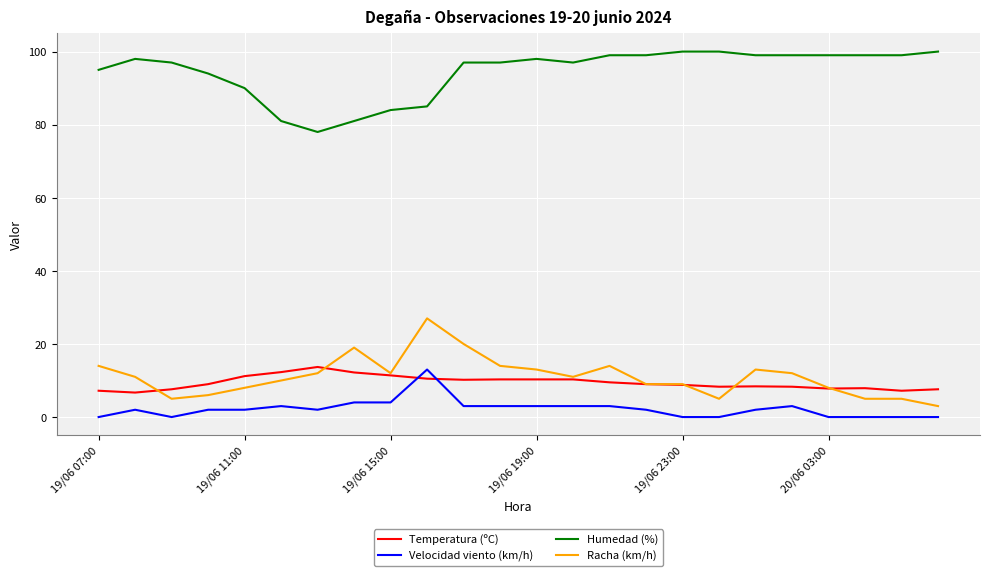

What is the maximum value for Temperatura (ºC)?

13.7